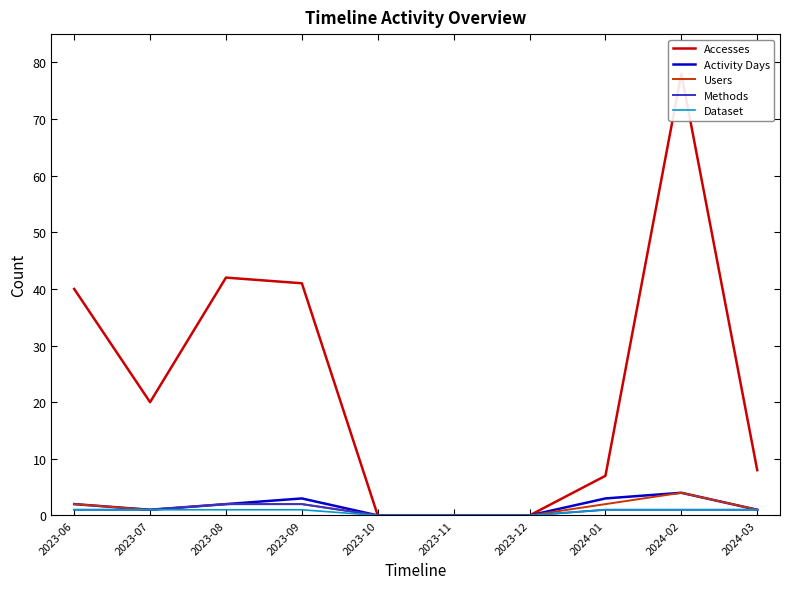

Reading right to left, list all the values displayed in this chart.

Accesses: 2024-03=8	2024-02=78	2024-01=7	2023-12=0	2023-11=0	2023-10=0	2023-09=41	2023-08=42	2023-07=20	2023-06=40
Activity Days: 2024-03=1	2024-02=4	2024-01=3	2023-12=0	2023-11=0	2023-10=0	2023-09=3	2023-08=2	2023-07=1	2023-06=2
Users: 2024-03=1	2024-02=4	2024-01=2	2023-12=0	2023-11=0	2023-10=0	2023-09=2	2023-08=2	2023-07=1	2023-06=2
Methods: 2024-03=1	2024-02=1	2024-01=1	2023-12=0	2023-11=0	2023-10=0	2023-09=2	2023-08=2	2023-07=1	2023-06=1
Dataset: 2024-03=1	2024-02=1	2024-01=1	2023-12=0	2023-11=0	2023-10=0	2023-09=1	2023-08=1	2023-07=1	2023-06=1